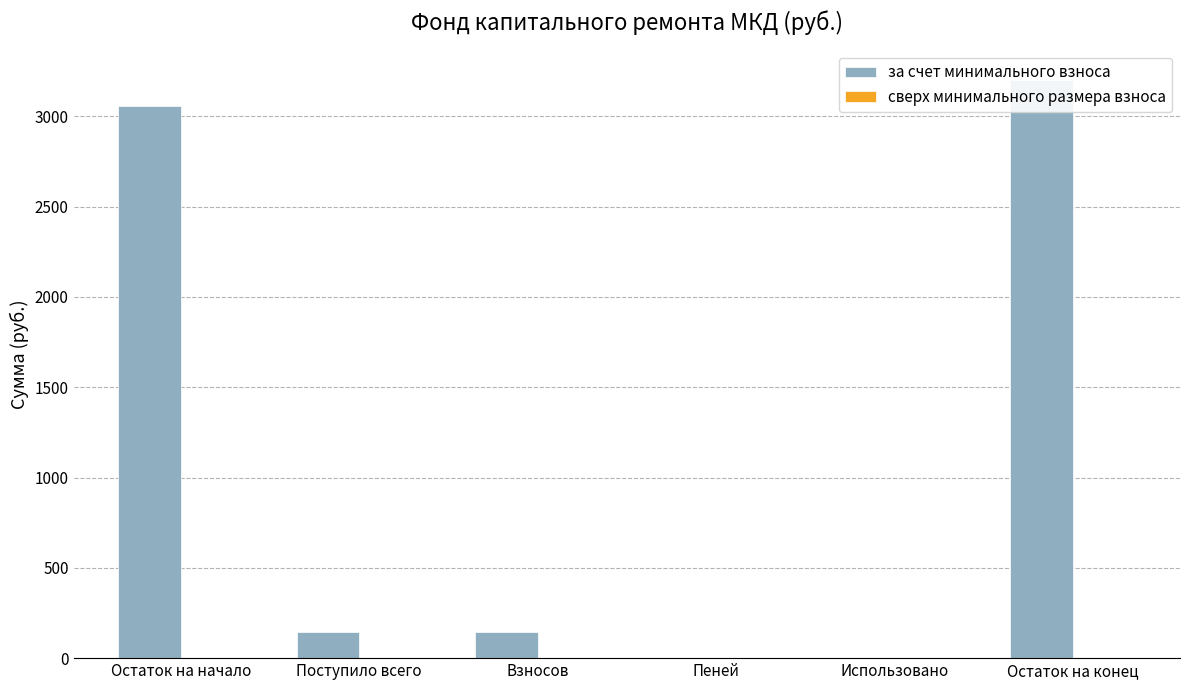

Which series has the largest total across all categories?

за счет минимального взноса